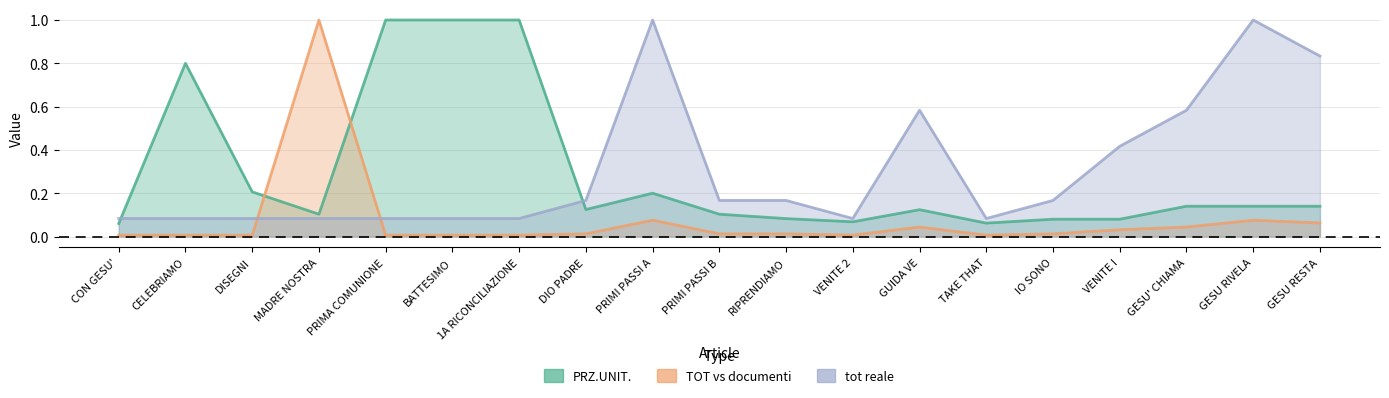

Reading right to left, what are all the values shown in this chart?

PRZ.UNIT.: GESU RESTA=0.1	GESU RIVELA=0.1	GESU' CHIAMA=0.1	VENITE I=0.1	IO SONO=0.1	TAKE THAT=0.1	GUIDA VE=0.1	VENITE 2=0.1	RIPRENDIAMO=0.1	PRIMI PASSI B=0.1	PRIMI PASSI A=0.2	DIO PADRE=0.1	1A RICONCILIAZIONE=1.0	BATTESIMO=1.0	PRIMA COMUNIONE=1.0	MADRE NOSTRA=0.1	DISEGNI=0.2	CELEBRIAMO=0.8	CON GESU'=0.1
TOT vs documenti: GESU RESTA=0.1	GESU RIVELA=0.1	GESU' CHIAMA=0.0	VENITE I=0.0	IO SONO=0.0	TAKE THAT=0.0	GUIDA VE=0.0	VENITE 2=0.0	RIPRENDIAMO=0.0	PRIMI PASSI B=0.0	PRIMI PASSI A=0.1	DIO PADRE=0.0	1A RICONCILIAZIONE=0.0	BATTESIMO=0.0	PRIMA COMUNIONE=0.0	MADRE NOSTRA=1.0	DISEGNI=0.0	CELEBRIAMO=0.0	CON GESU'=0.0
tot reale: GESU RESTA=0.8	GESU RIVELA=1.0	GESU' CHIAMA=0.6	VENITE I=0.4	IO SONO=0.2	TAKE THAT=0.1	GUIDA VE=0.6	VENITE 2=0.1	RIPRENDIAMO=0.2	PRIMI PASSI B=0.2	PRIMI PASSI A=1.0	DIO PADRE=0.2	1A RICONCILIAZIONE=0.1	BATTESIMO=0.1	PRIMA COMUNIONE=0.1	MADRE NOSTRA=0.1	DISEGNI=0.1	CELEBRIAMO=0.1	CON GESU'=0.1